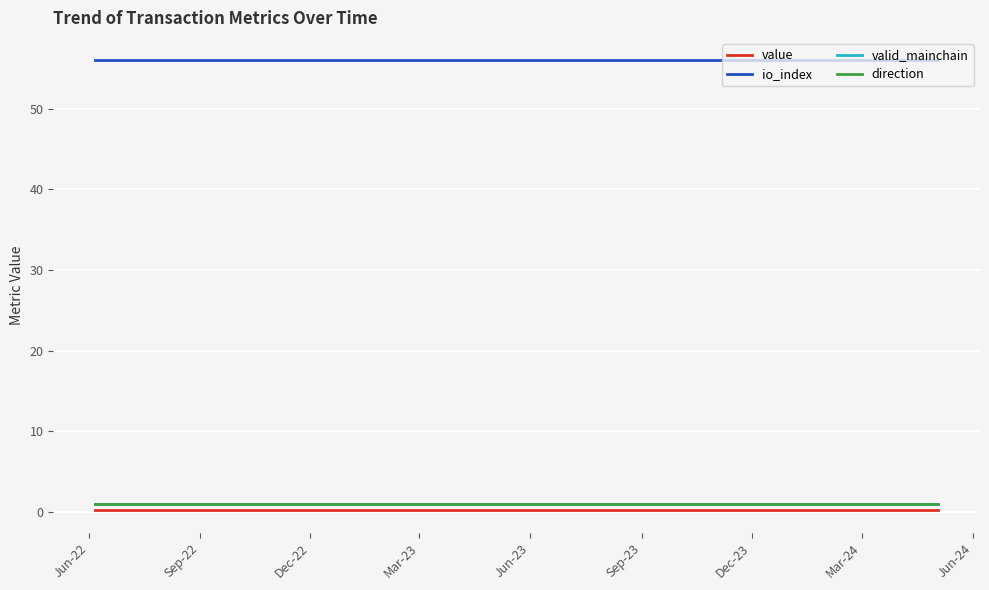

What is the sum of all value values?

5.5